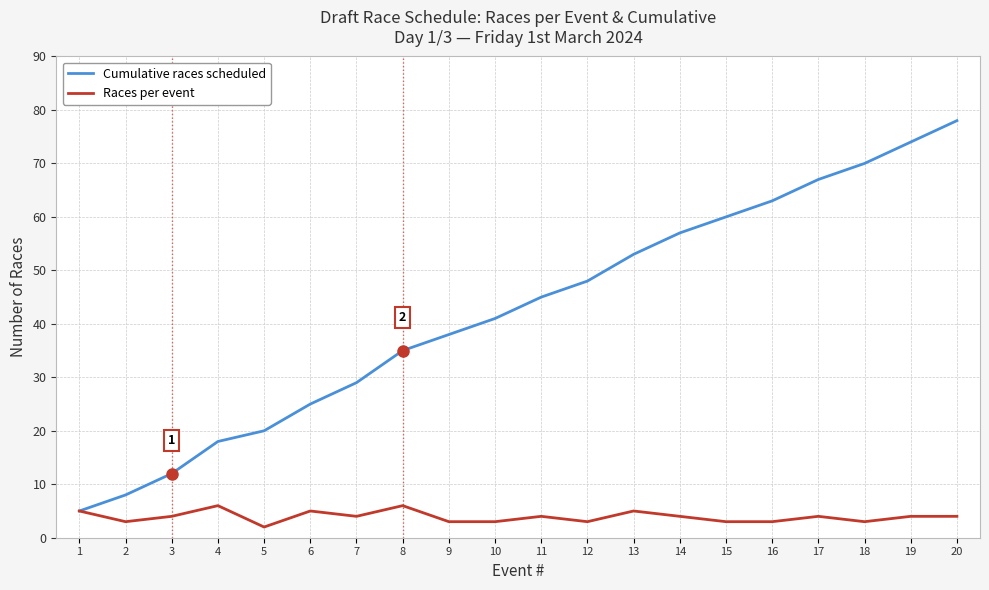

What value does the Races per event series have at 11?

4